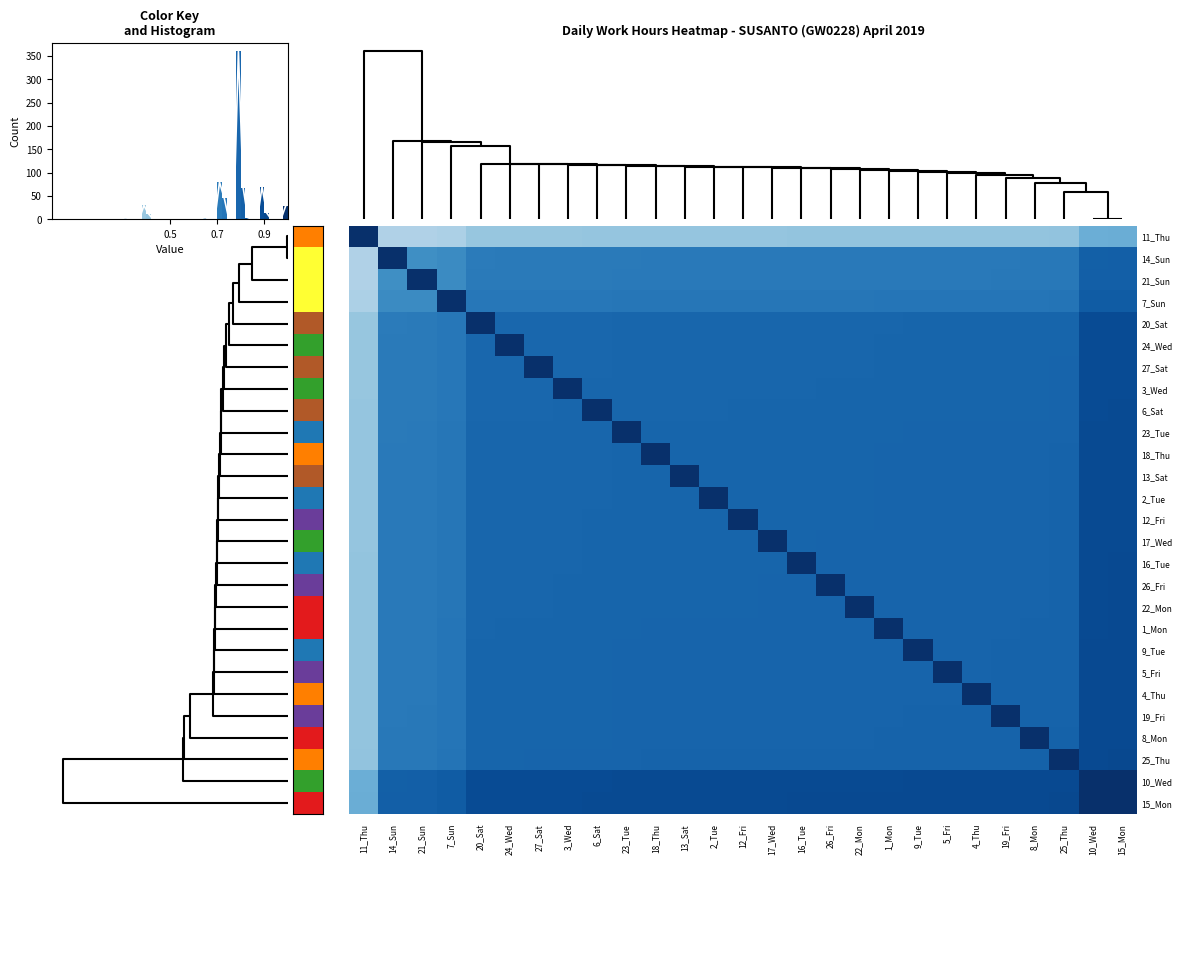

What is the difference between the highest and lowest values at 27_Sat?

0.6